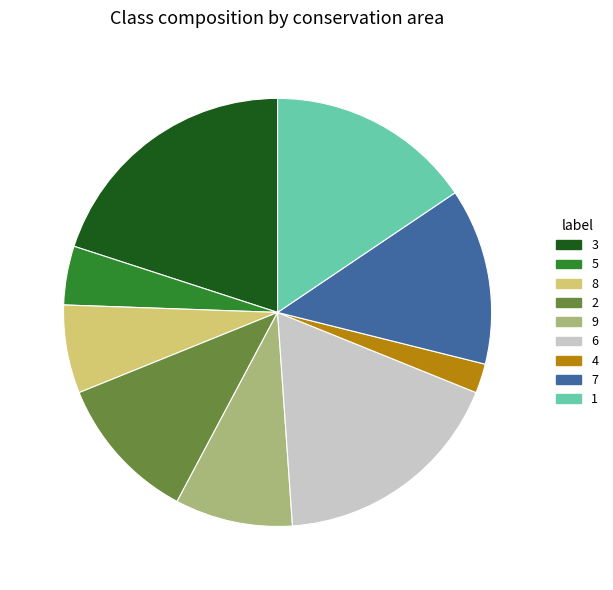

Is there any slice that represents more than half of the pie?

No